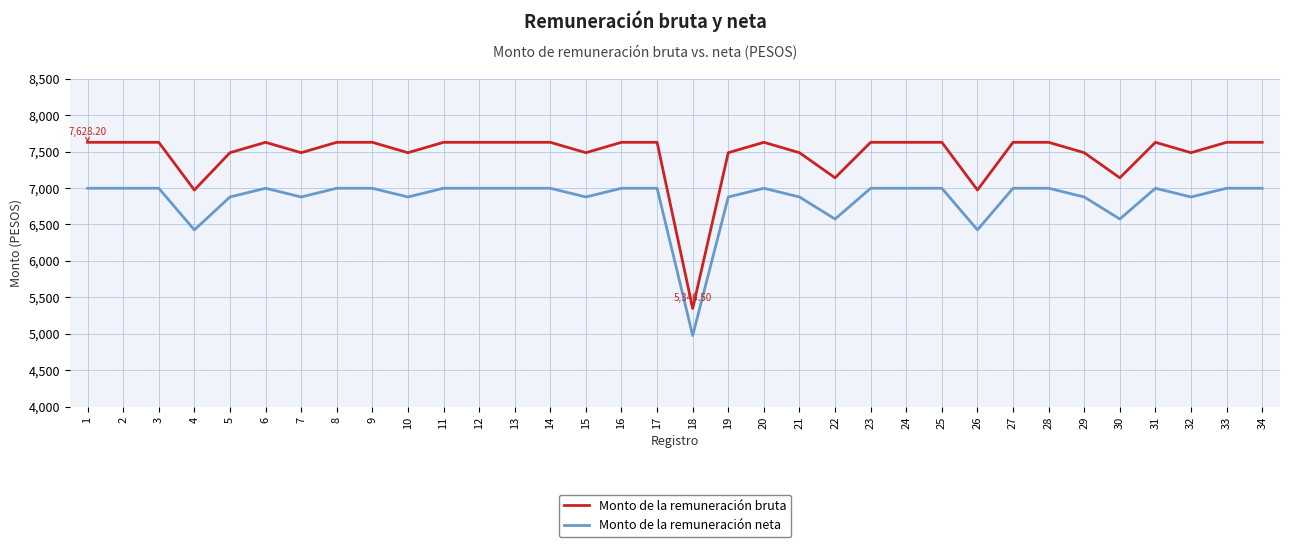

Is it true that Monto de la remuneración bruta equals 7628.2 at 16?

True